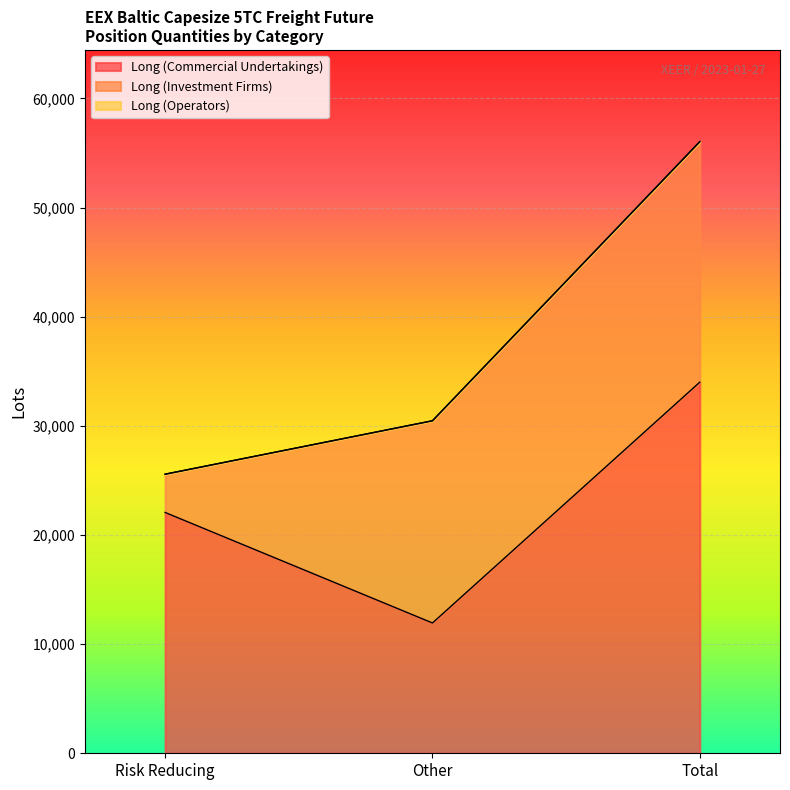

What are all the series names shown in the legend?

Long (Commercial Undertakings), Long (Investment Firms), Long (Operators)